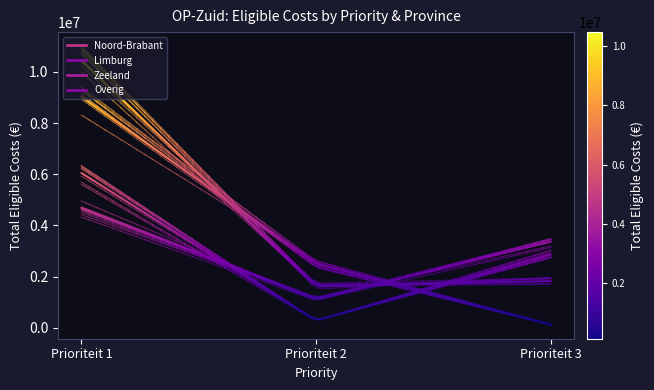

What is the sum of all Noord-Brabant values?

20631377.4